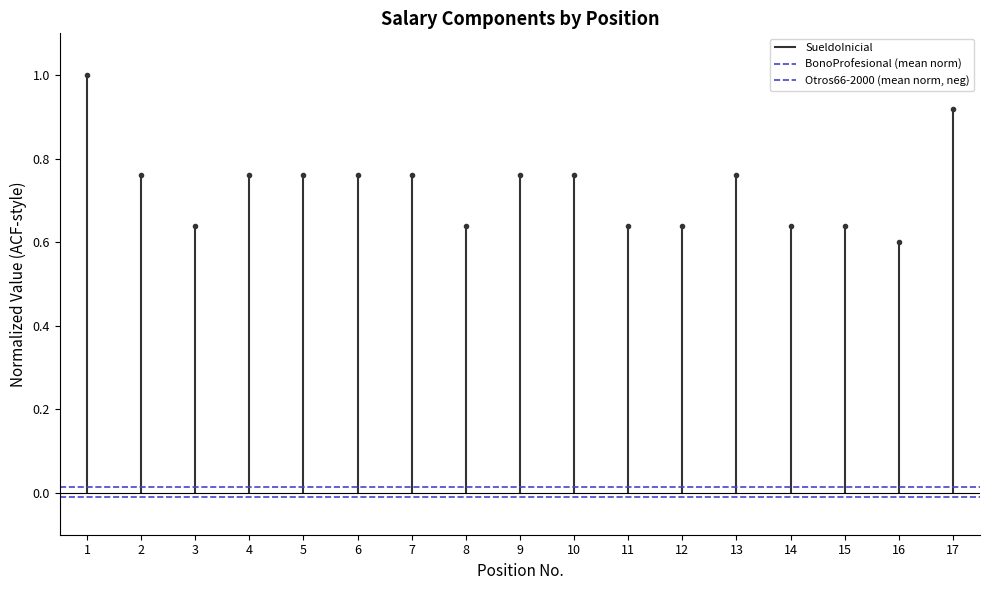

Which series changed the most between 1 and 2?

SueldoInicial